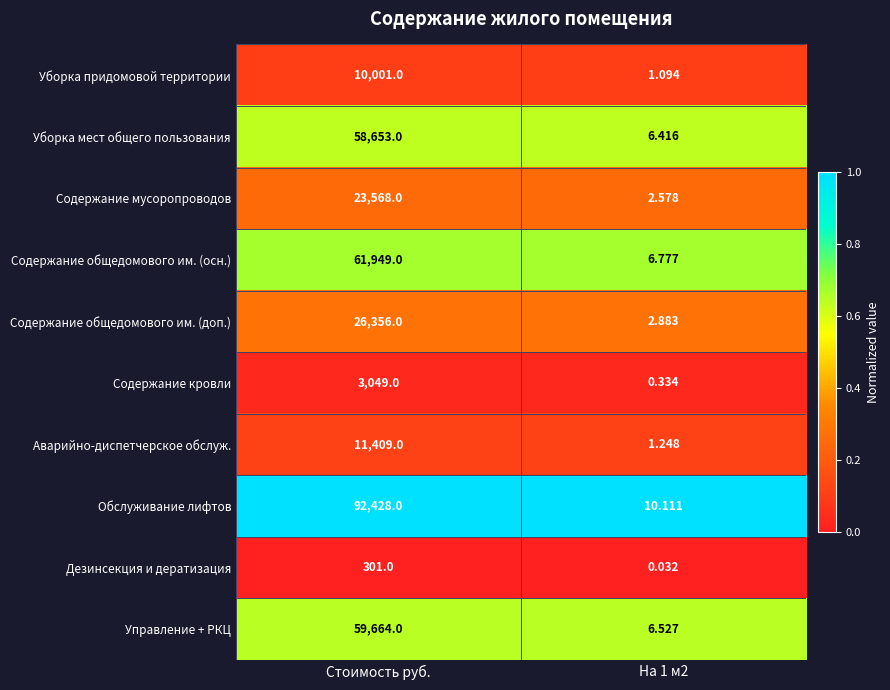

Is the value of Содержание мусоропроводов at Стоимость руб. greater than the value of Уборка мест общего пользования at Стоимость руб.?

No